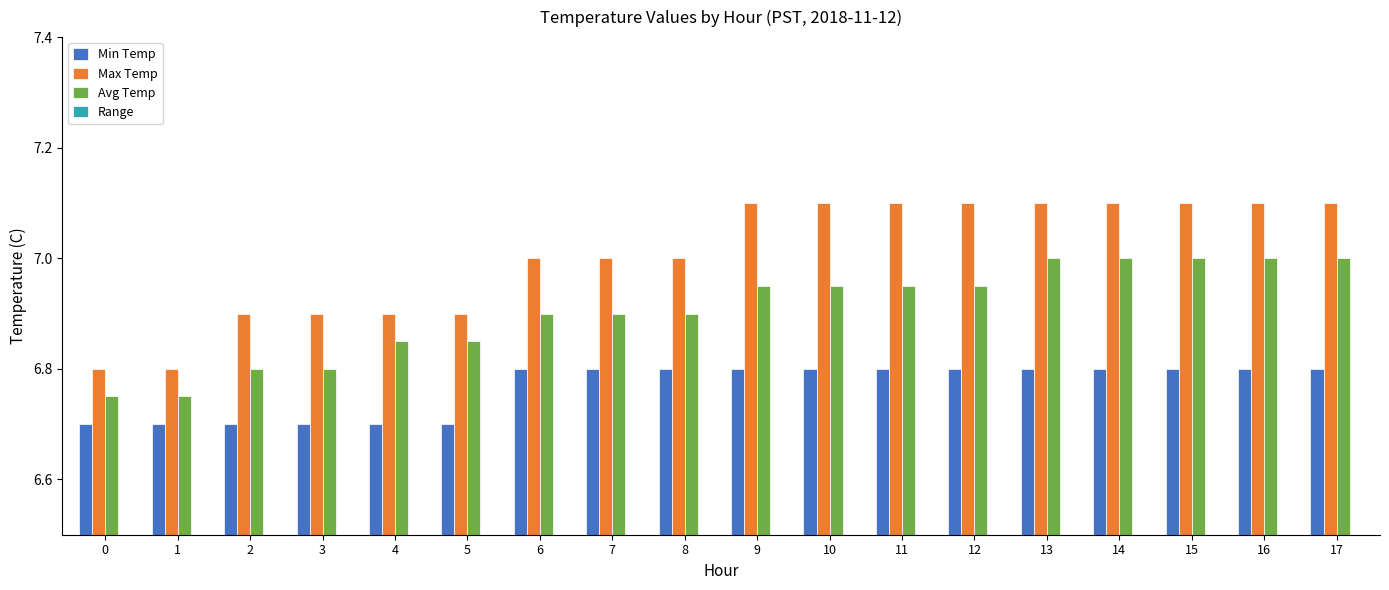

What is the value of the Avg Temp bar at the 15th from the left?

7.0